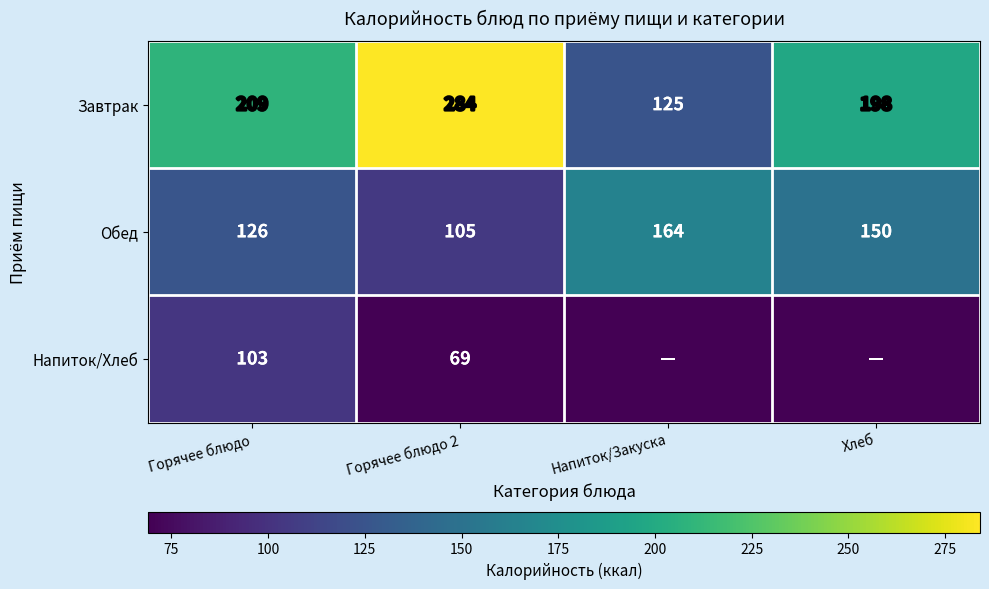

The value of Завтрак at Напиток/Закуска is 87. True or false?

False